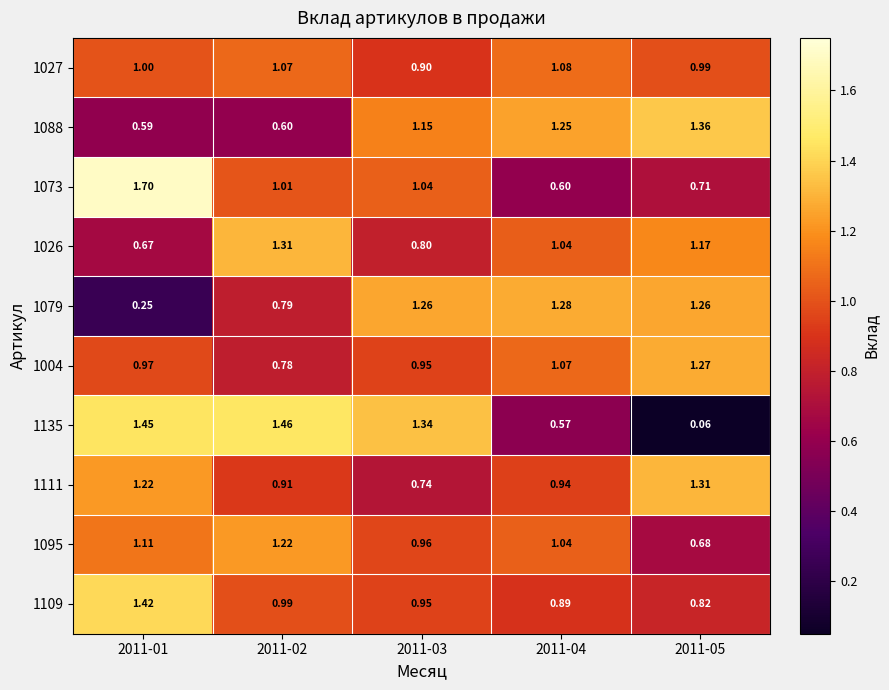

What is the smallest value displayed?

0.1